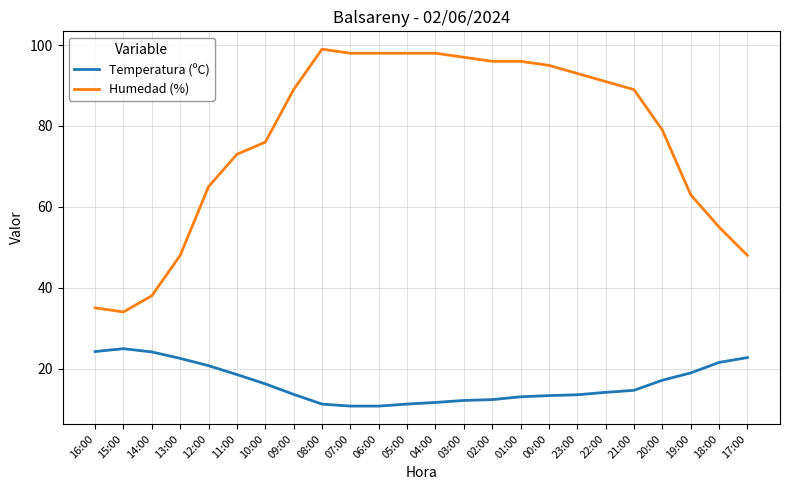

How many distinct data groups are displayed?

2